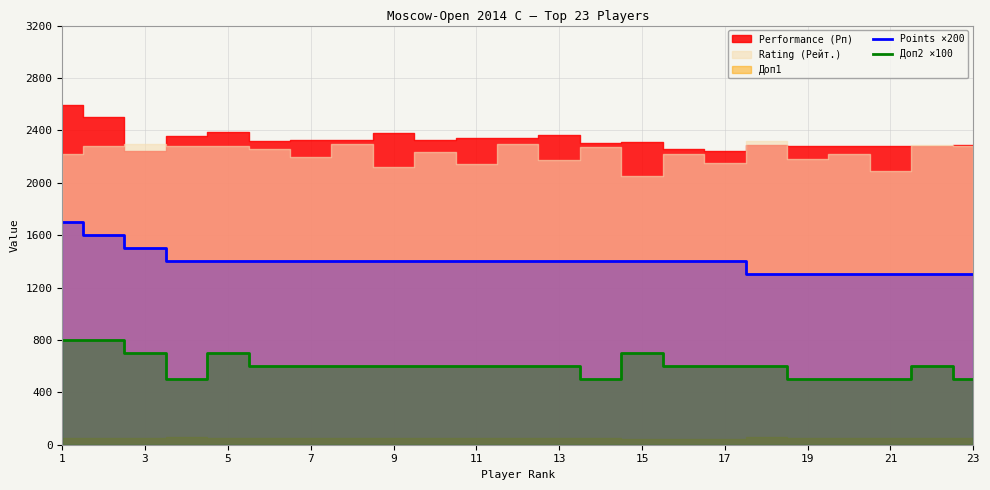

Which category has the highest value in the Доп2 ×100 series?

1